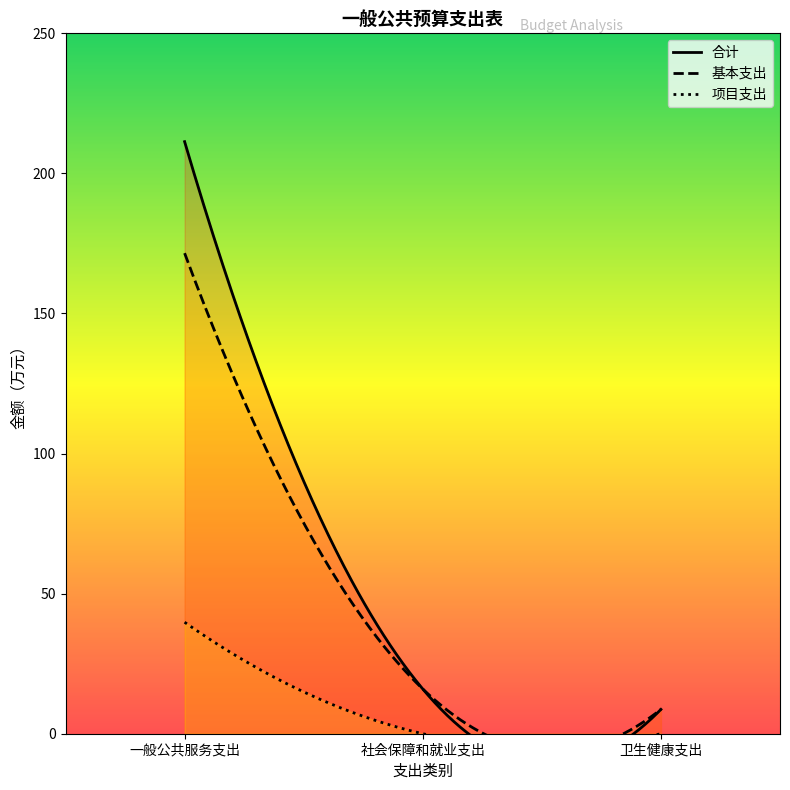

What is the label of the 2nd point from the left?

社会保障和就业支出